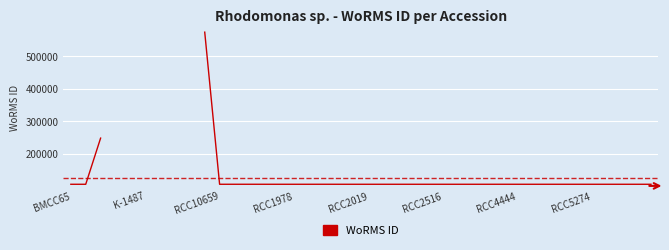

Approximately how many times larger is the value at 36 compared to 21?

1.0